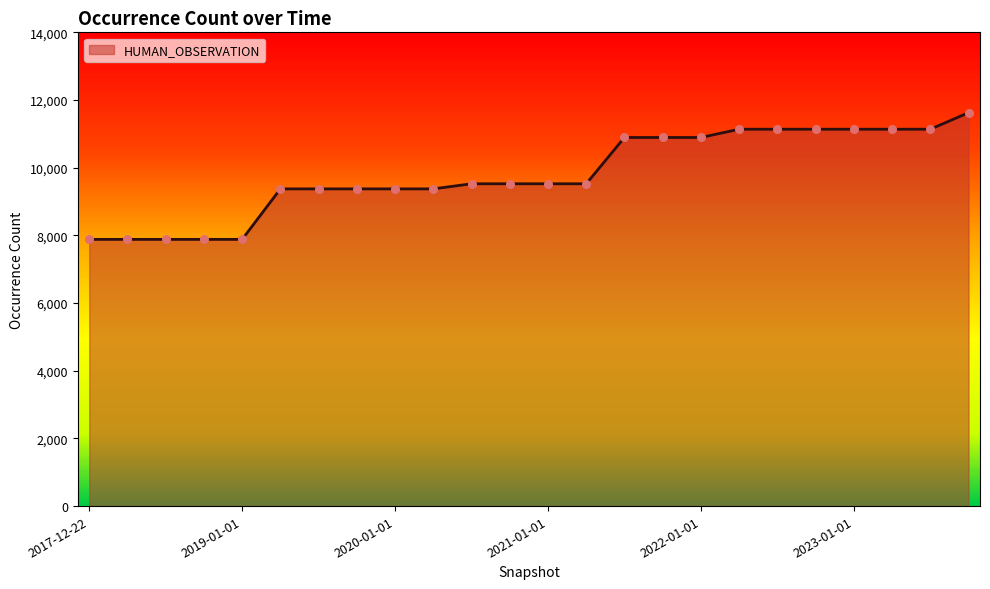

What is the difference between the maximum and minimum values?

3744